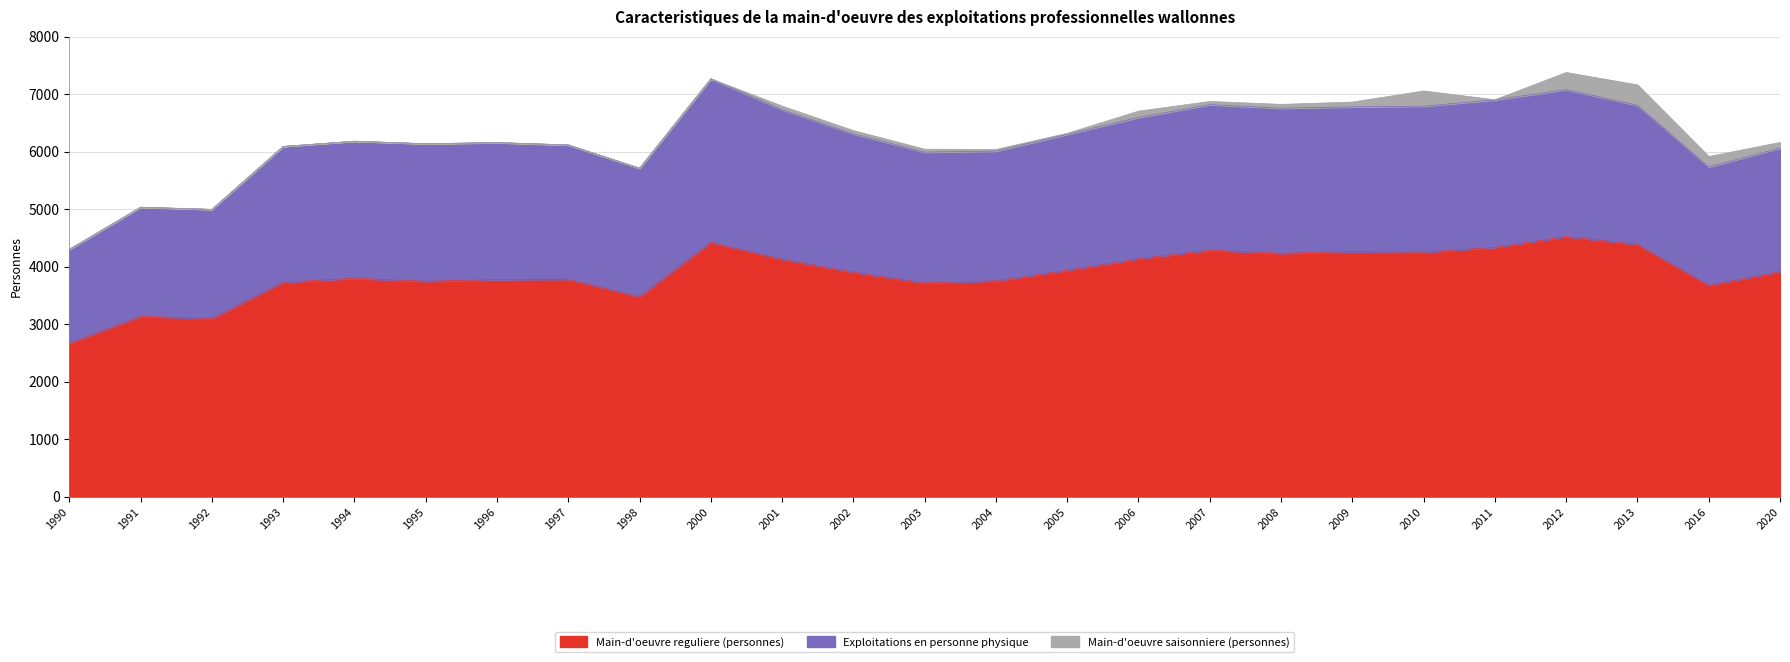

The Main-d'oeuvre reguliere (personnes) series shows 2549 at 2006. True or false?

False